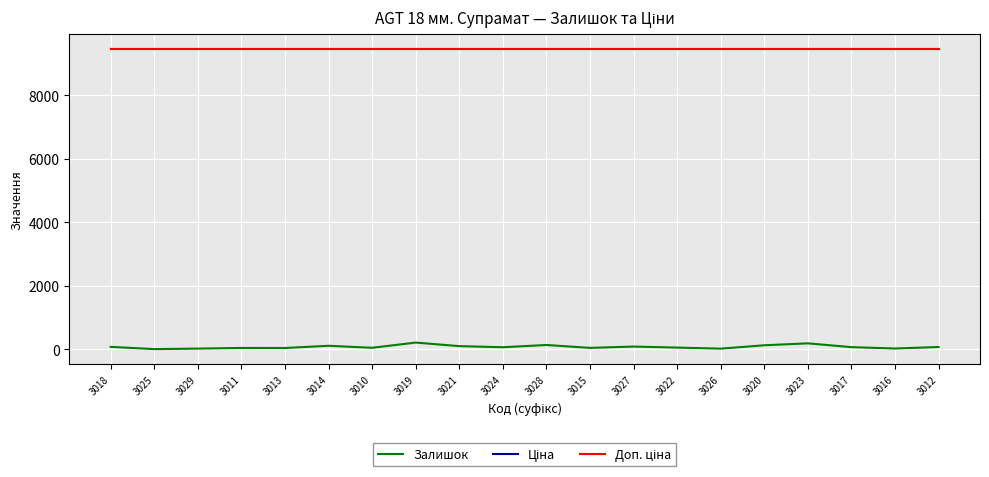

What is the spread (max minus min) of values at 3029?

9438.9